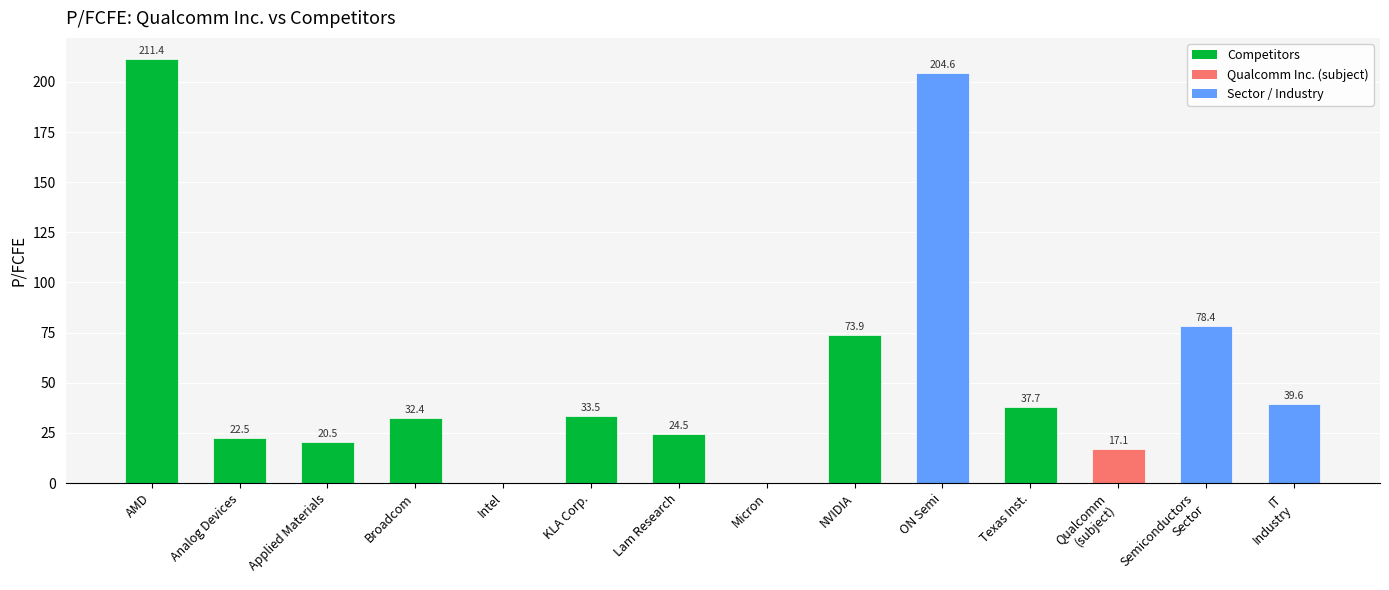

What is the greatest value displayed?

211.4